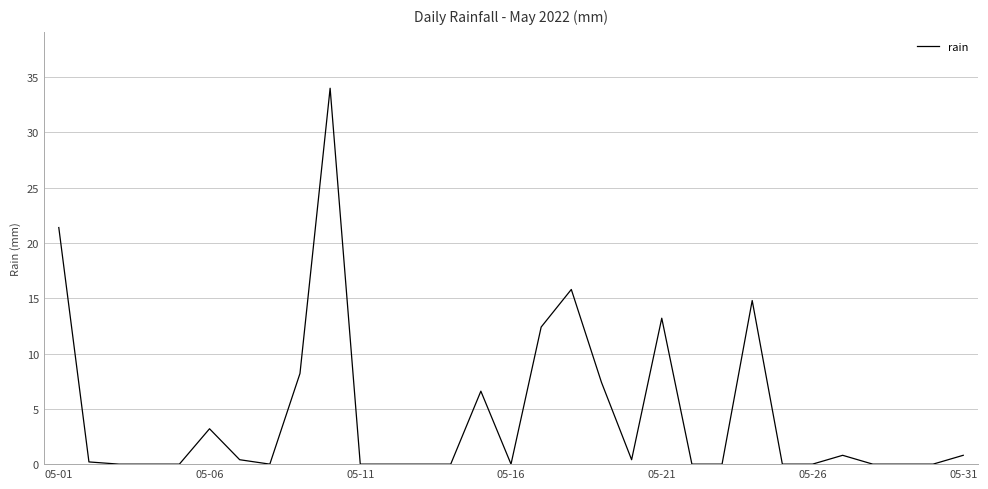

What is the sum of all values?

139.6